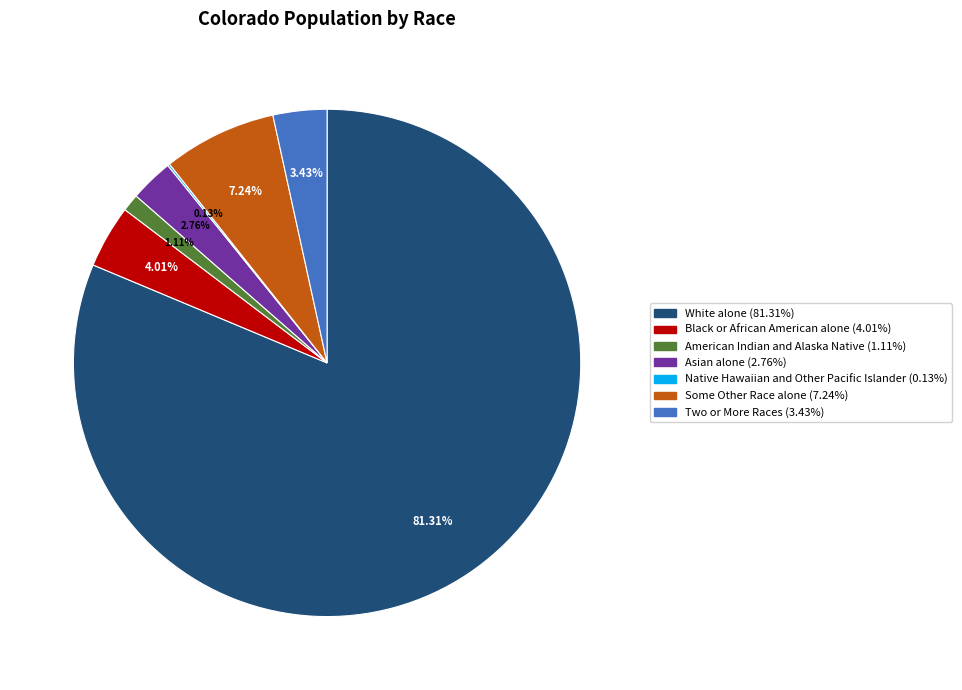

The American Indian and Alaska Native slice represents 1% of the pie. True or false?

True